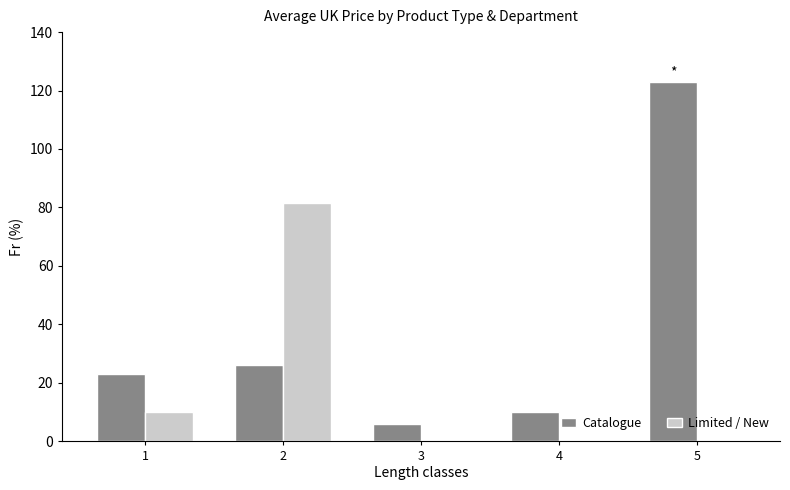

What is the difference between the Limited / New values at 1 and 4?

10.0